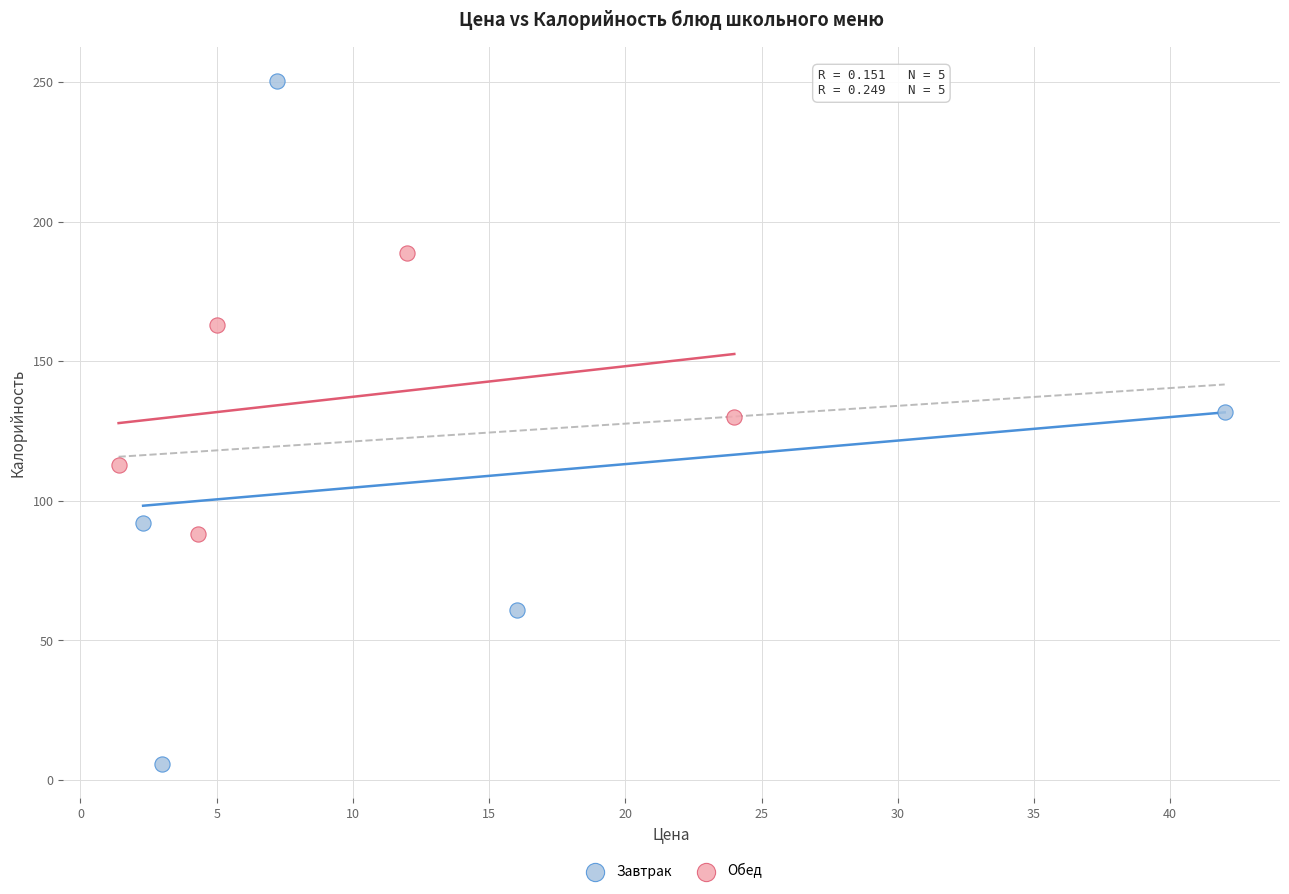

Which series contains the lowest Y value?

Завтрак